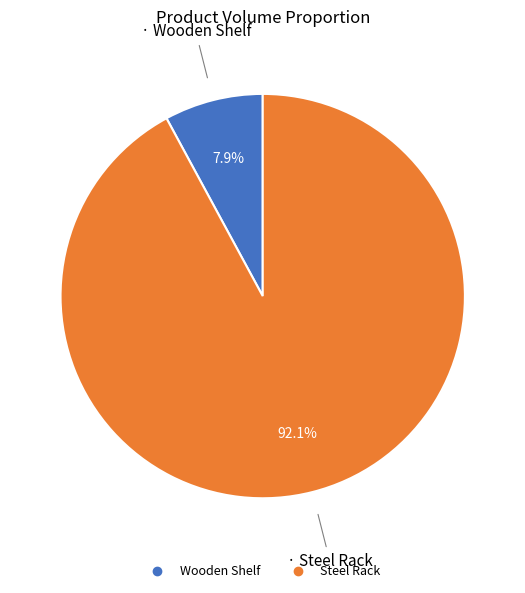

To the nearest percent, what is the average slice percentage?

50%